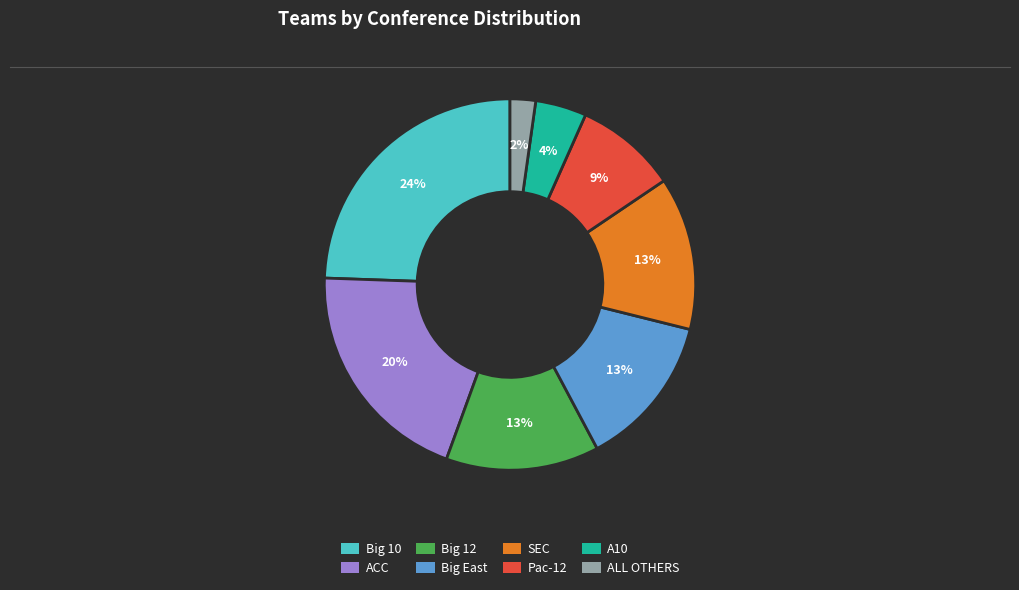

To the nearest percent, what is the average slice percentage?

12%